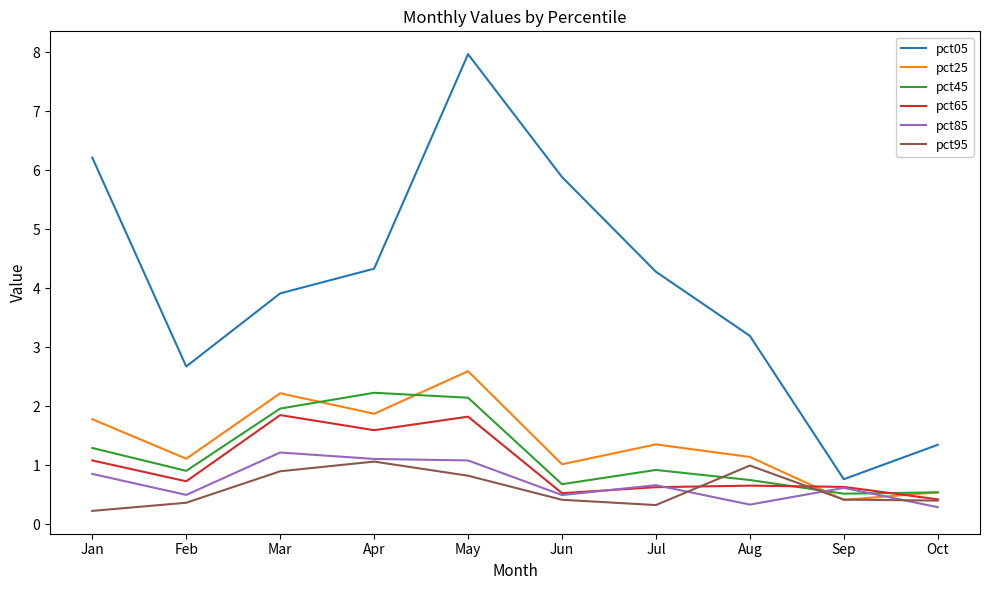

What is the difference between the pct65 values at Apr and Feb?

0.9